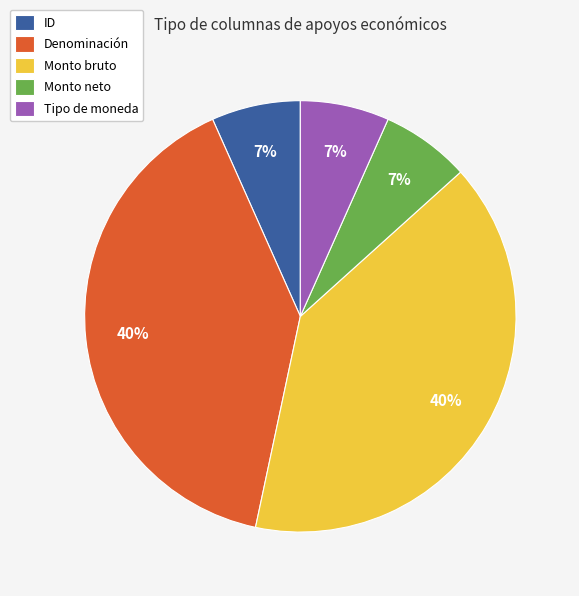

How many segments does this pie chart have?

5